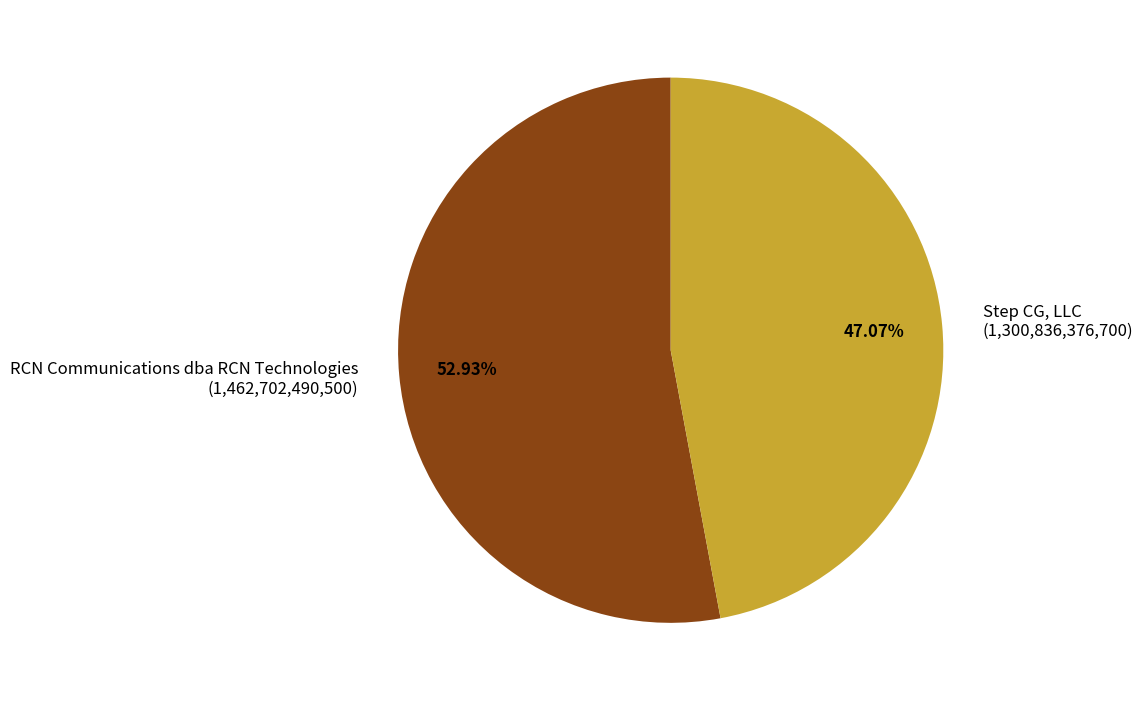

Combined, what portion of the pie is Step CG, LLC and RCN Communications dba RCN Technologies?

100.0%